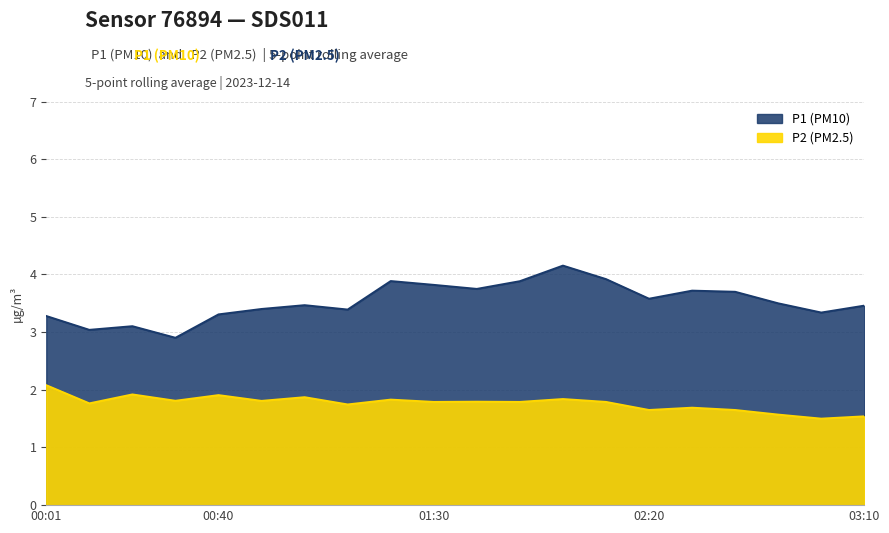

Which series has the largest range (max minus min)?

P1